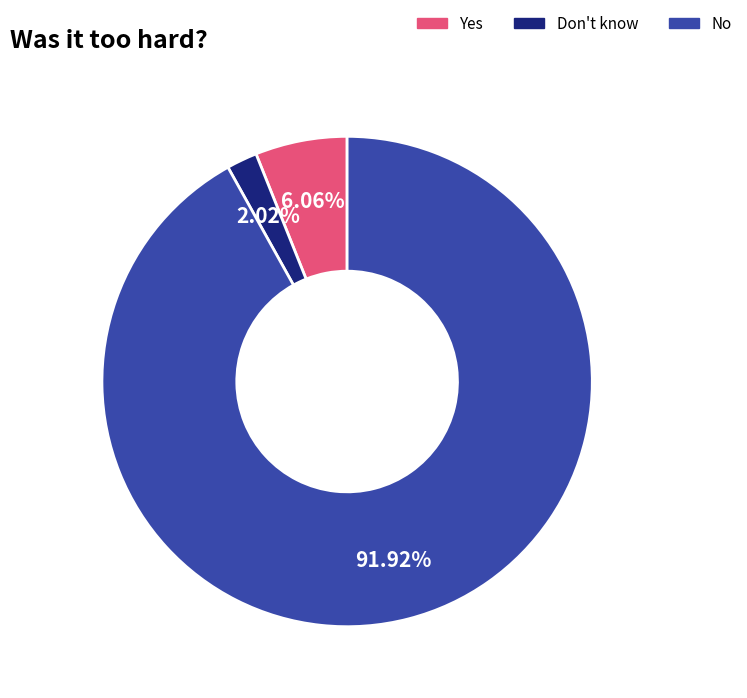

How many slices are in this pie chart?

3